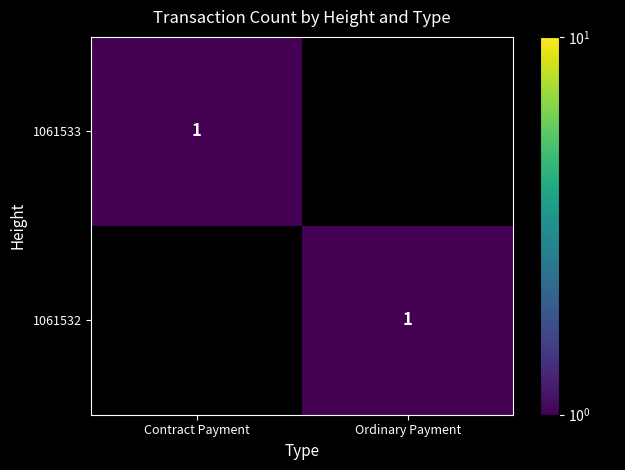

The 1061533 series shows 1 at Contract Payment. True or false?

True